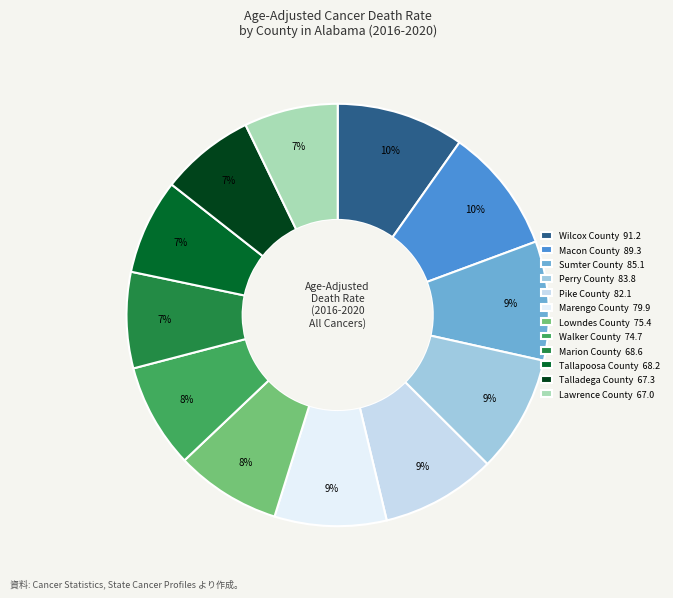

To the nearest percent, what is the difference between the Pike County and Lawrence County slice percentages?

2%